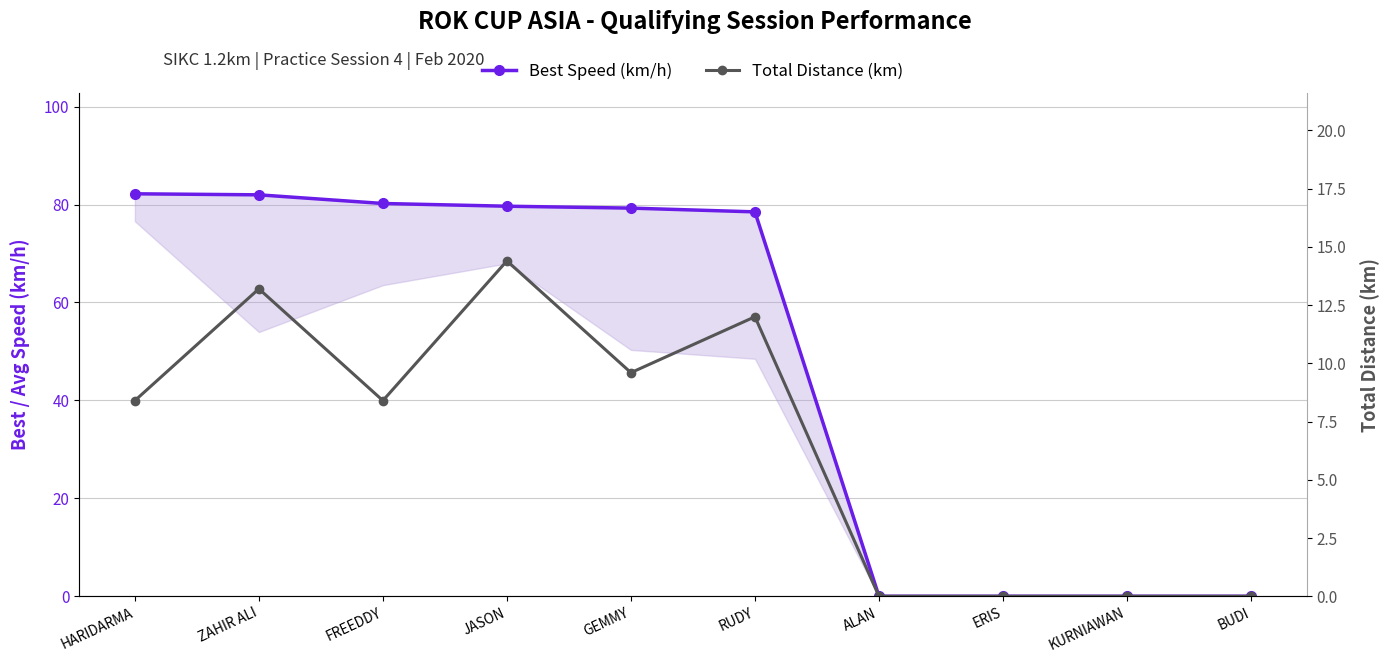

What is the average value of the Best Speed (km/h) series?

48.2